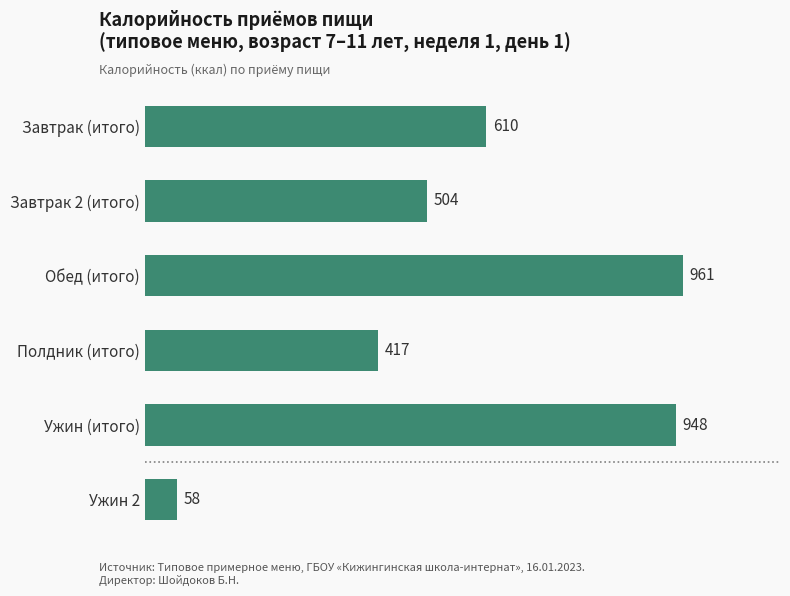

Approximately how many times larger is the value at Полдник (итого) compared to Завтрак (итого)?

0.7